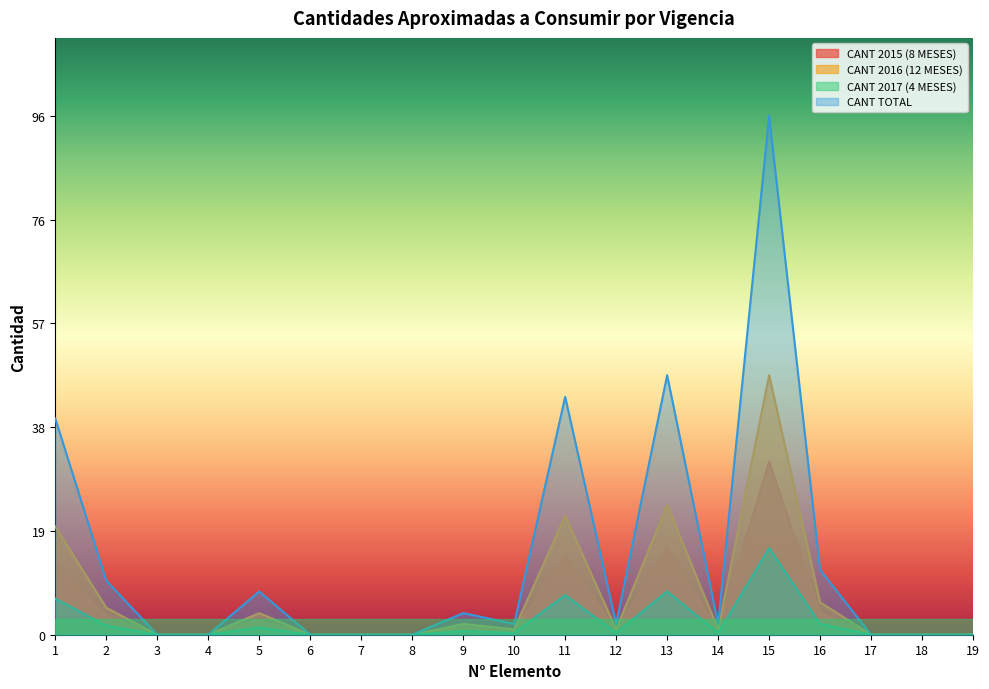

What is the difference between the maximum and minimum values in the CANT 2017 (4 MESES) series?

16.0